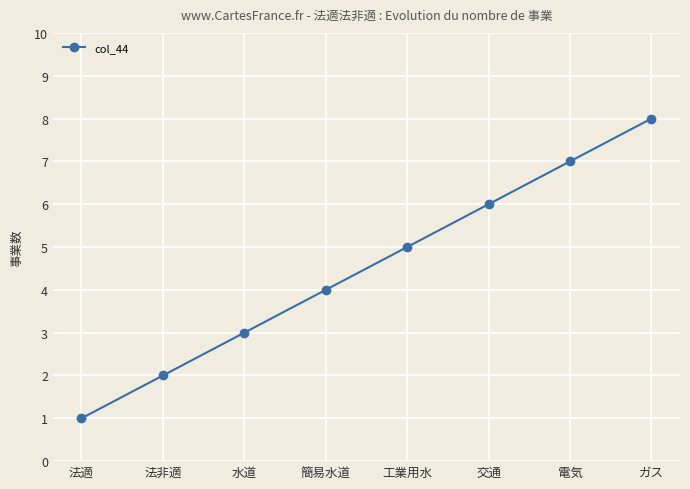

True or false: the data shows 2 at 法非適.

True